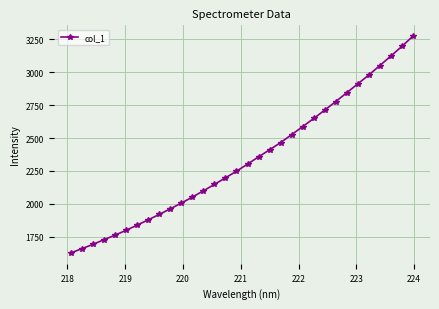

What is the average value?

2336.6